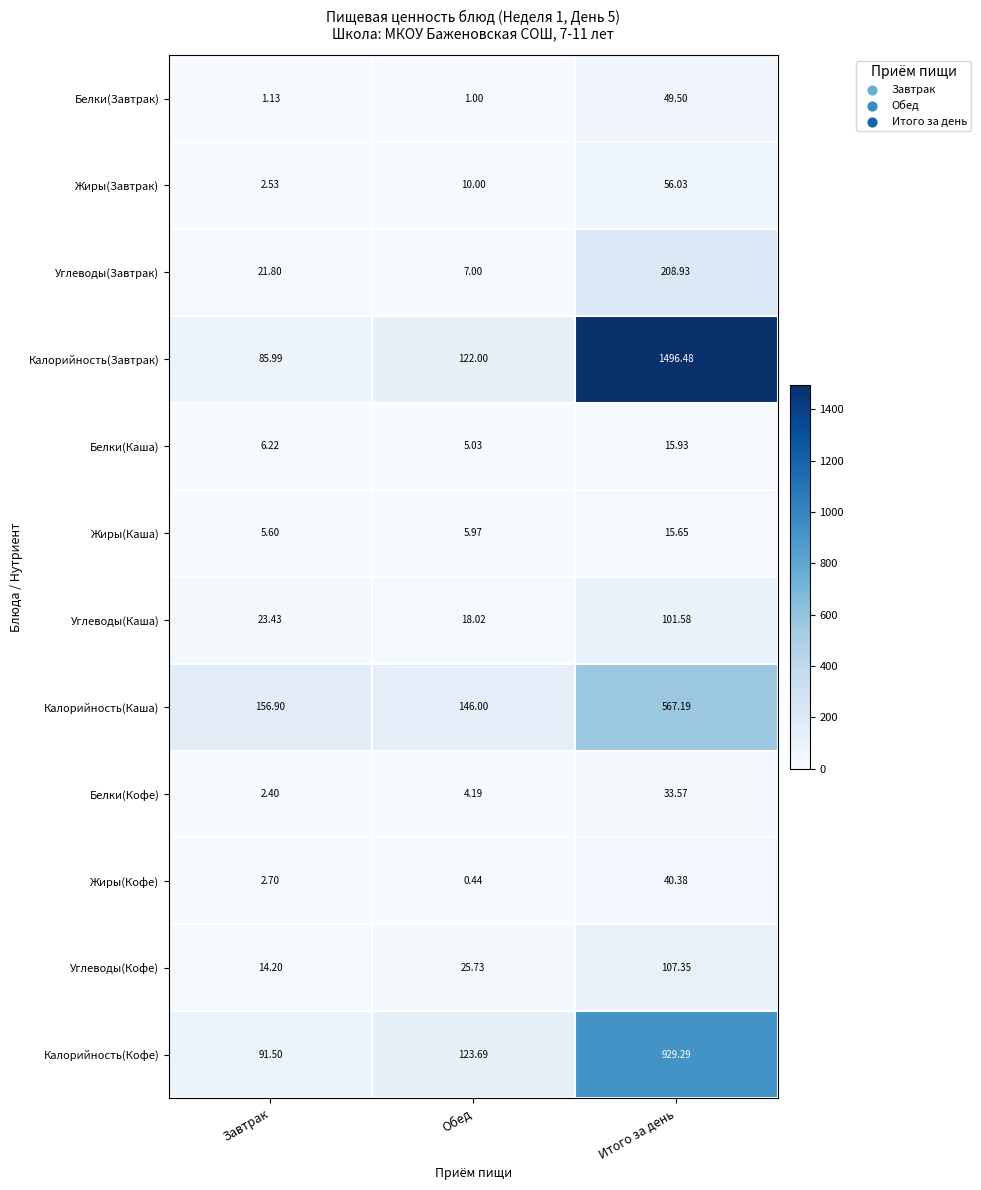

Which series has the largest range (max minus min)?

Калорийность(Завтрак)